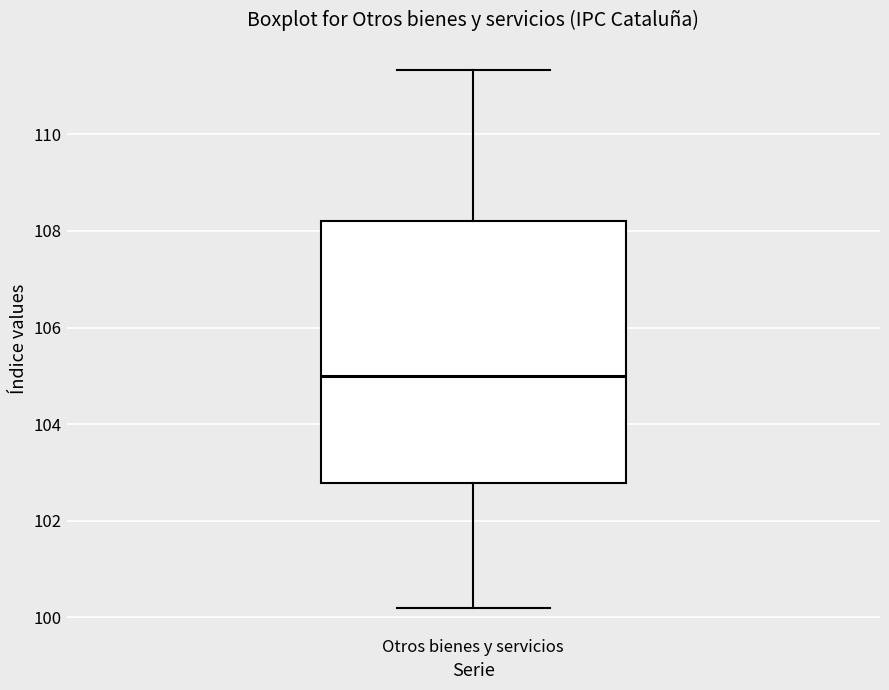

Where is the lower edge of the box for Otros bienes y servicios on the y-axis? The values are not printed on the chart, so give them approximately, as read against the axis.

102.8